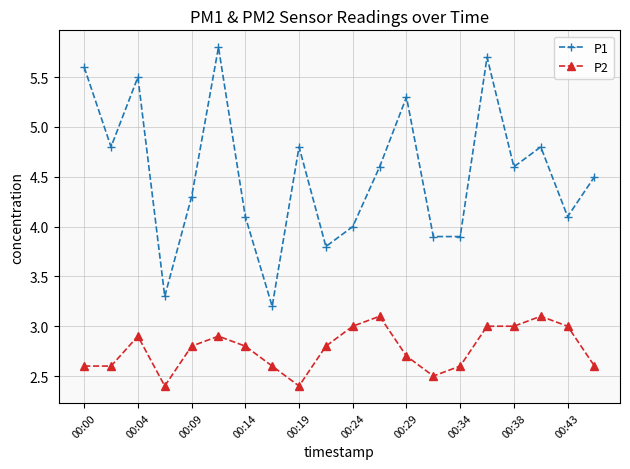

True or false: P1 and P2 intersect in this chart.

False